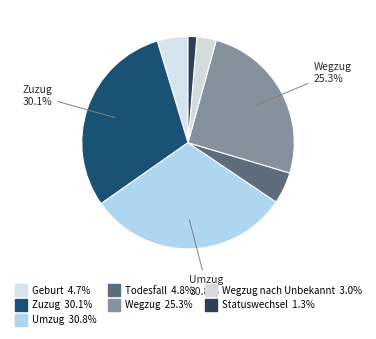

Count the number of slices in the pie.

7